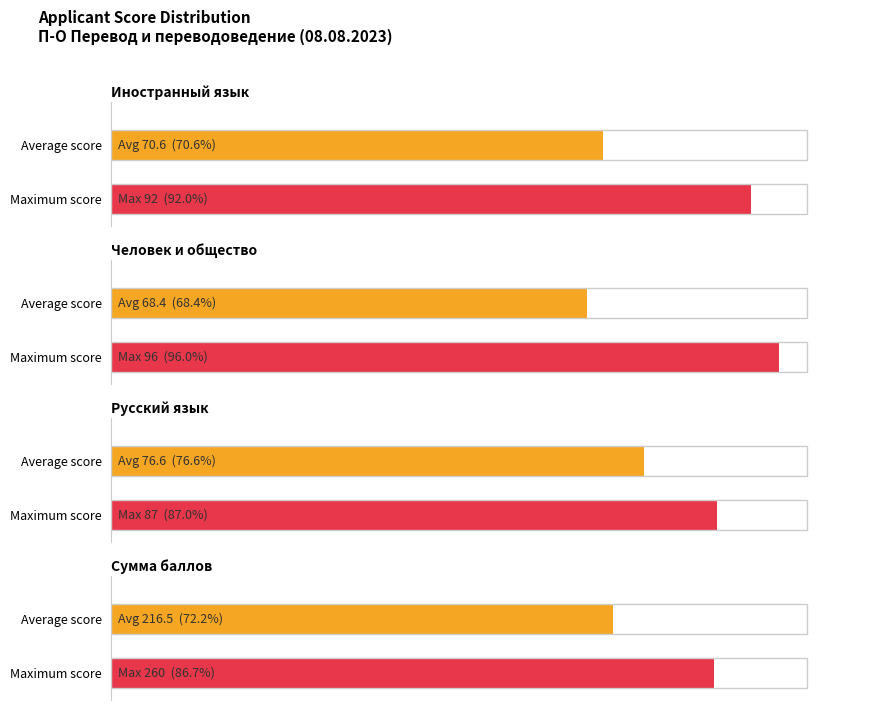

What is the average value of the Сумма баллов series?

216